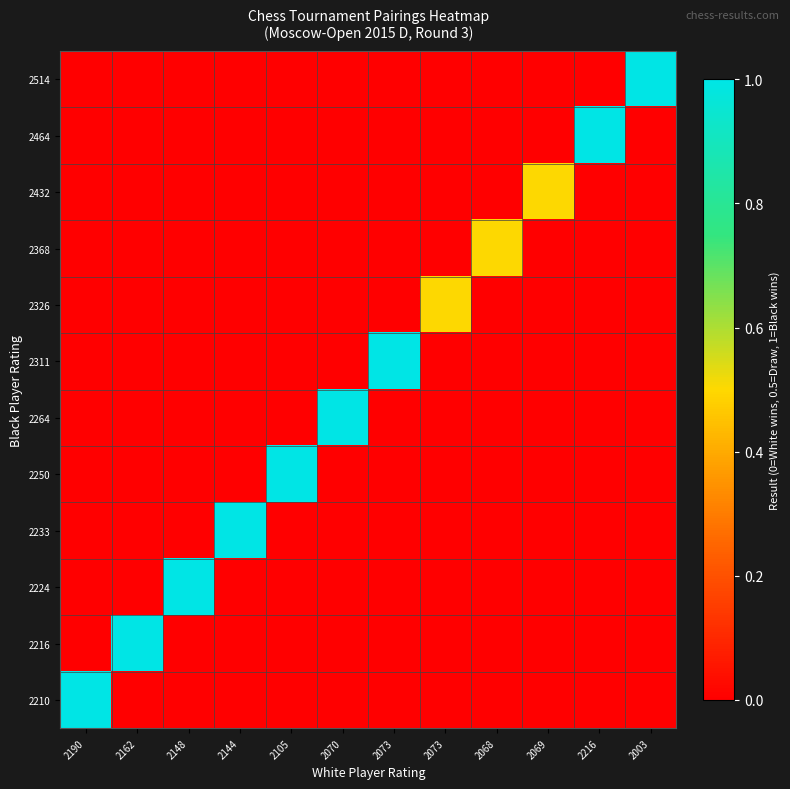

Which category has the lowest value across all series?

2190